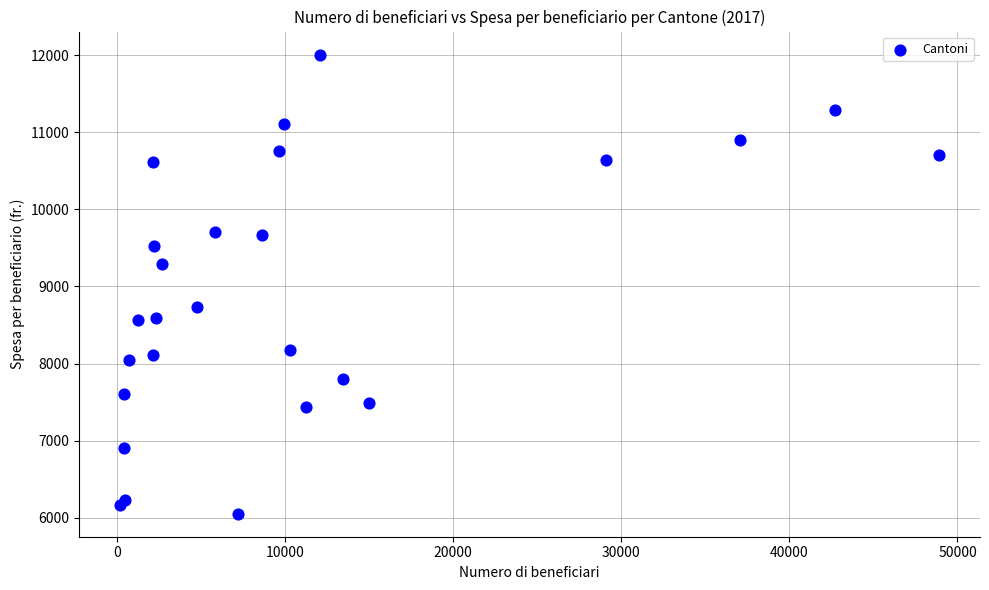

What is the range of X values (max minus min)?

48729